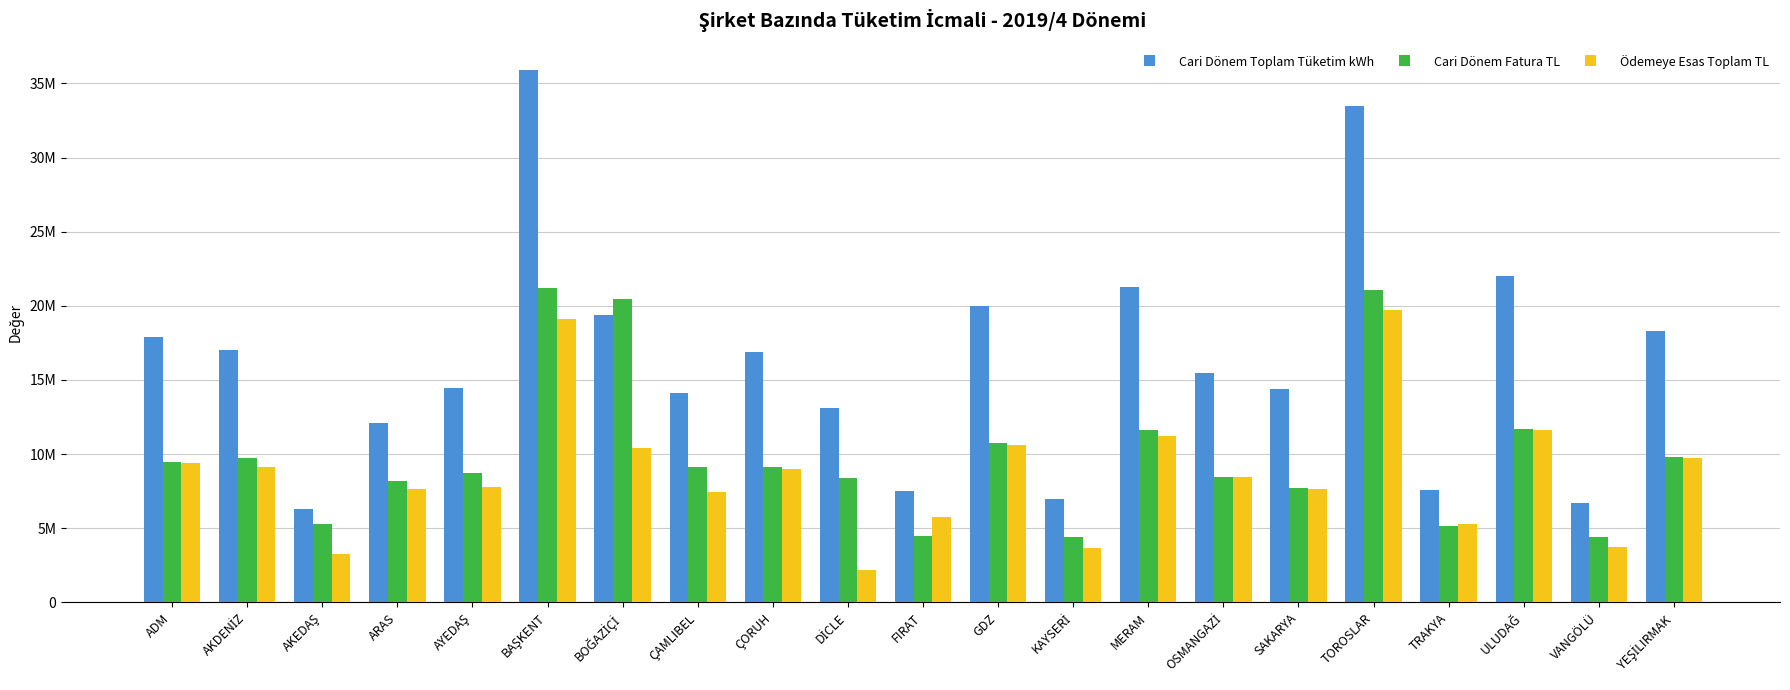

The value of Cari Dönem Fatura TL at SAKARYA is 3157949.0. True or false?

False